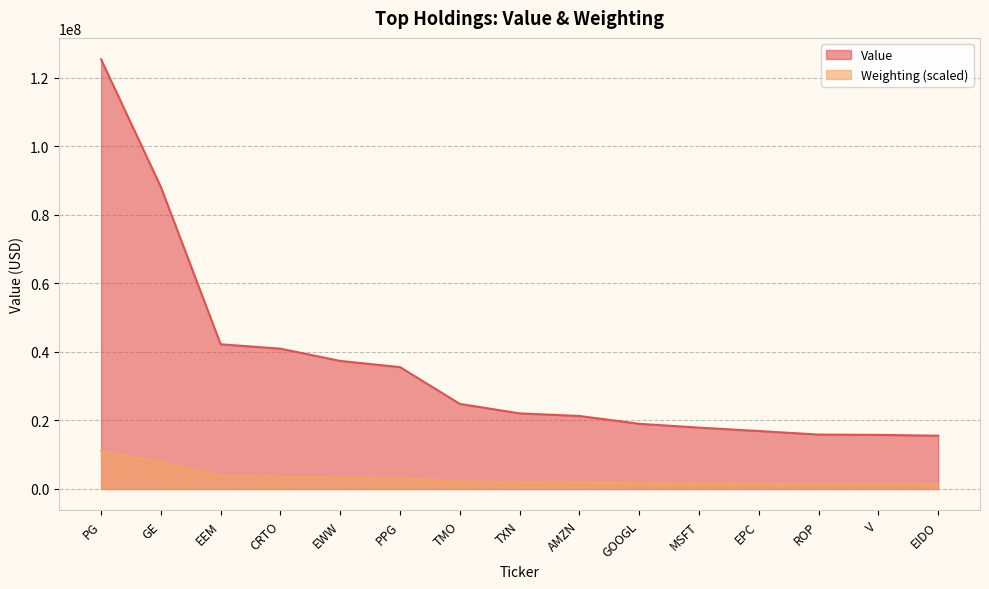

Is it true that Weighting equals 1181371 at AMZN?

False